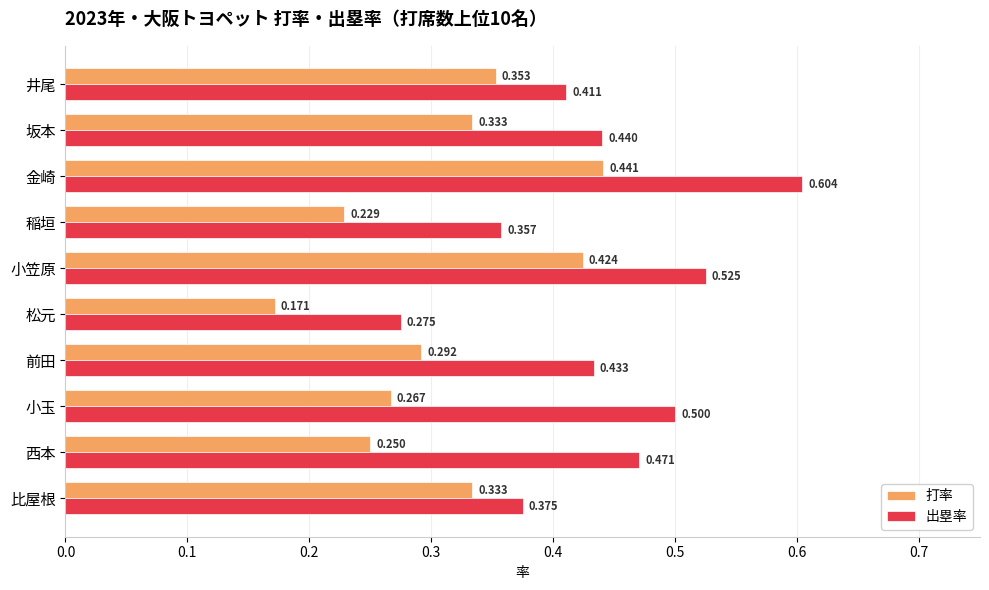

At which category does the chart reach its minimum across all series?

松元